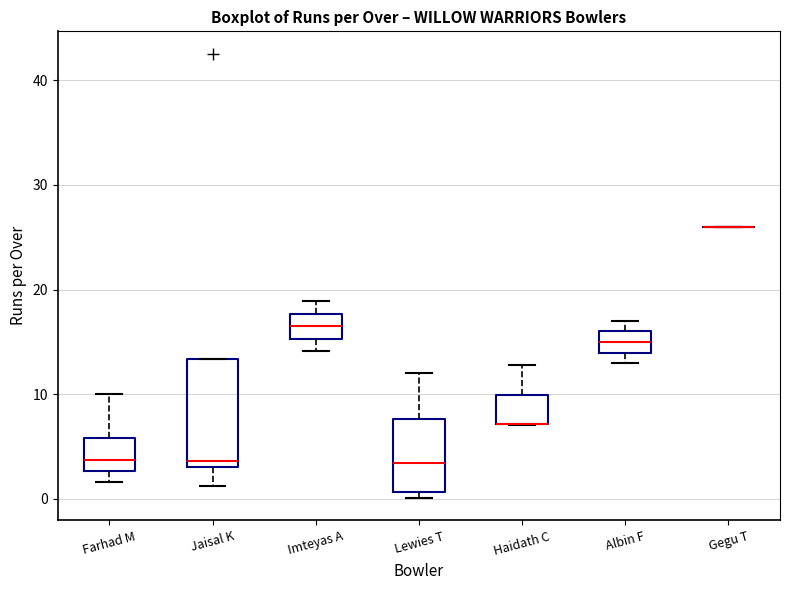

Where is the upper edge of the box for Haidath C on the y-axis? The values are not printed on the chart, so give them approximately, as read against the axis.

10